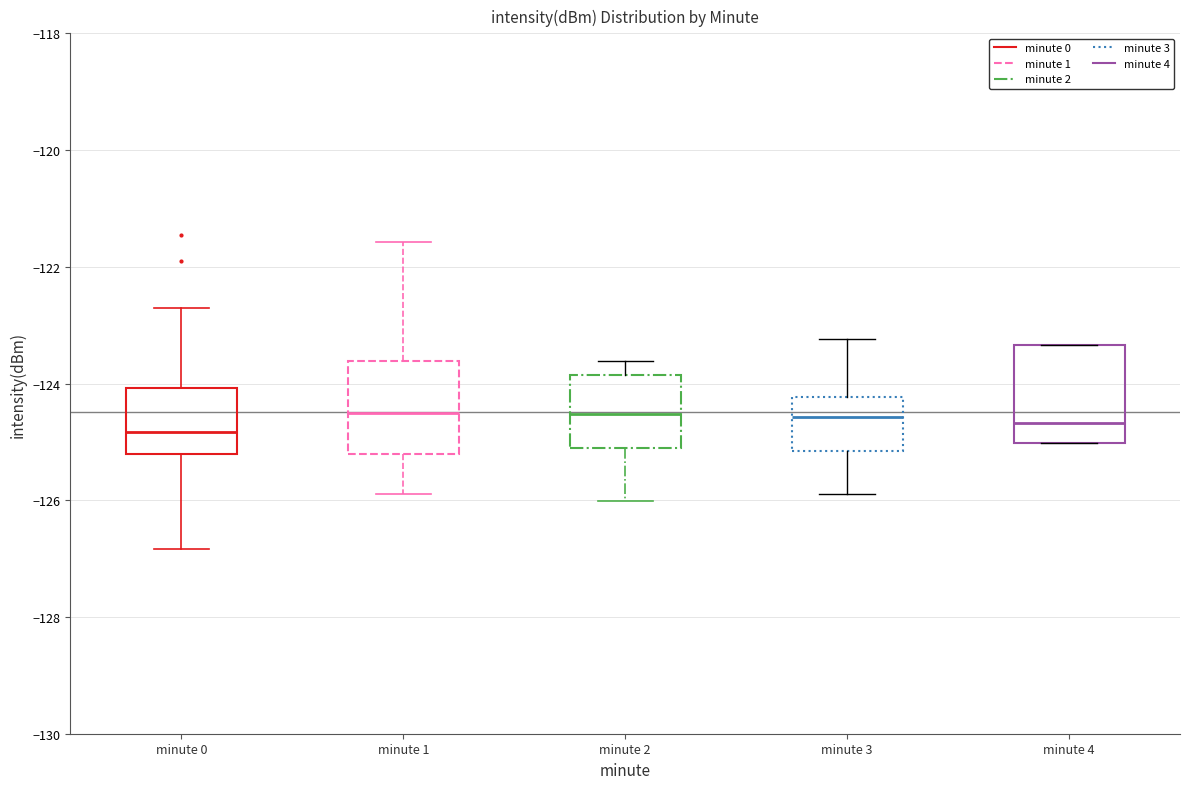

Reading left to right, transcribe this box plot: for each box, give where its median line is, the range the box spans, and where its two whiskers end, as read against the y-axis. The values are not printed on the chart, so give them approximately, as read against the axis.

minute 0: median -124.8, box -125.2 to -124.0, whiskers -126.8 to -122.8
minute 1: median -124.6, box -125.2 to -123.6, whiskers -125.8 to -121.6
minute 2: median -124.6, box -125.2 to -123.8, whiskers -126.0 to -123.6
minute 3: median -124.6, box -125.2 to -124.2, whiskers -126.0 to -123.2
minute 4: median -124.6, box -125.0 to -123.4, whiskers -125.0 to -123.4